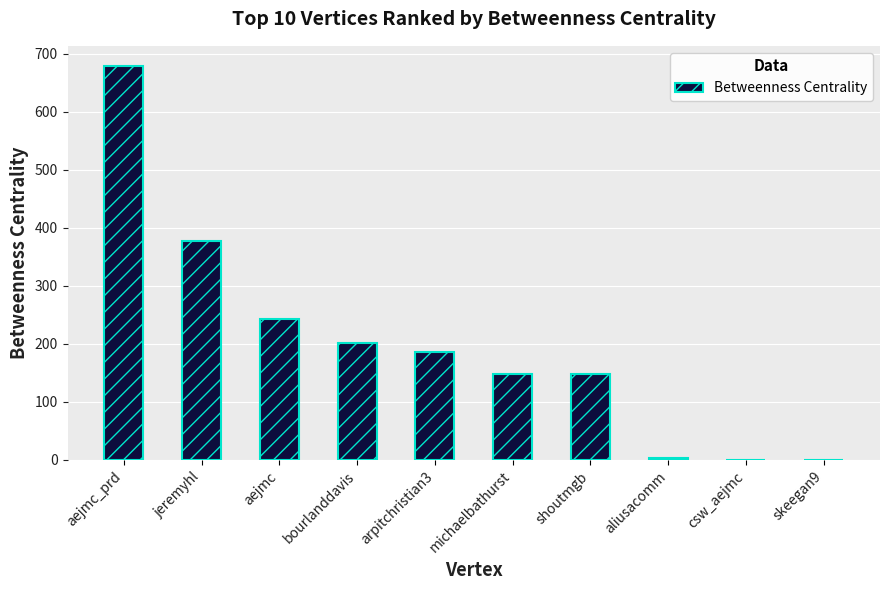

What is the maximum value shown in the chart?

679.7